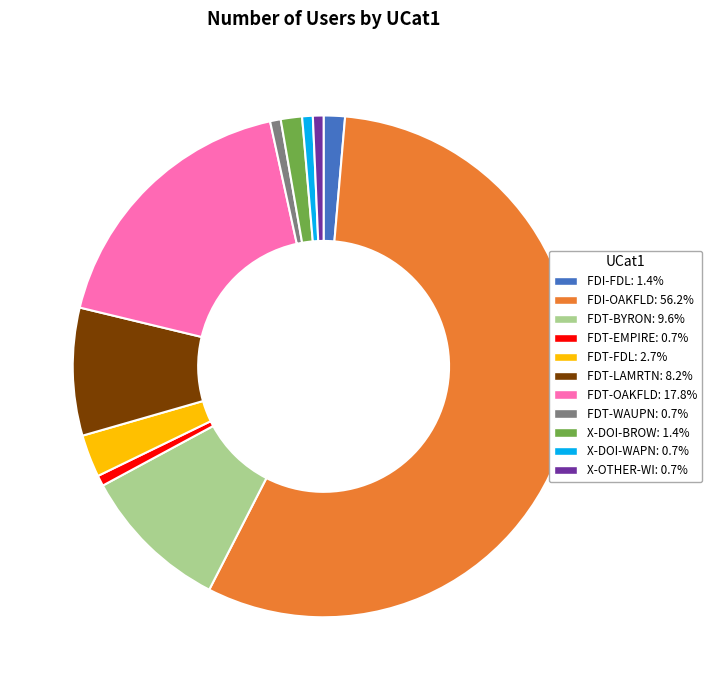

What is the ratio of the value at FDT-BYRON: 9.6% to the value at FDT-WAUPN: 0.7%?

14.0